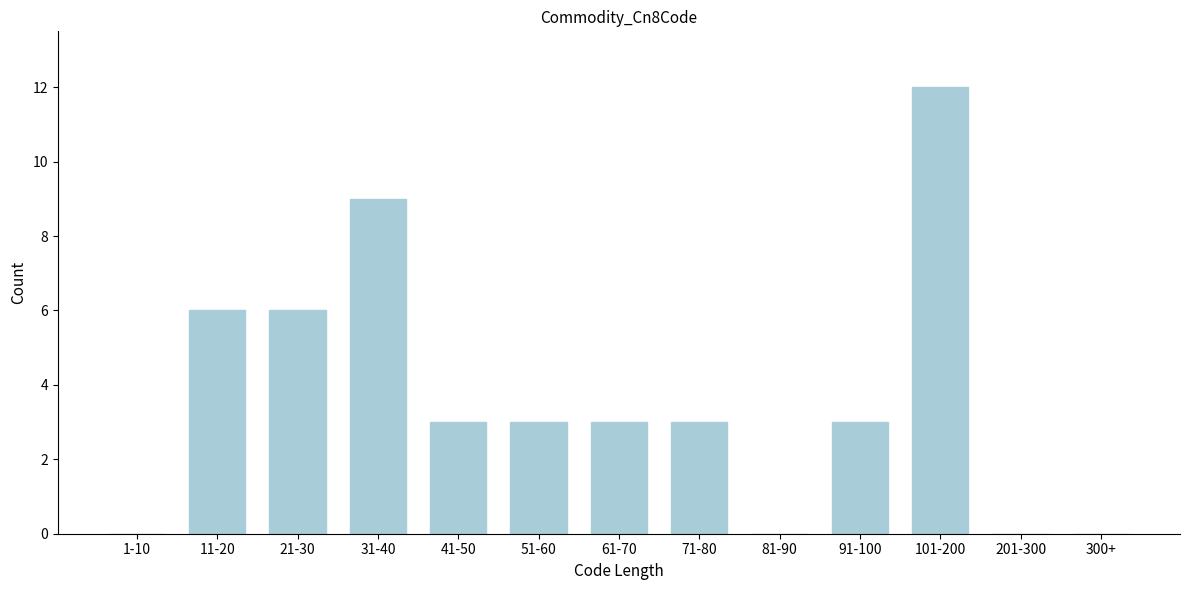

Reading right to left, transcribe all the data shown in this chart.

300+=0	201-300=0	101-200=12	91-100=3	81-90=0	71-80=3	61-70=3	51-60=3	41-50=3	31-40=9	21-30=6	11-20=6	1-10=0